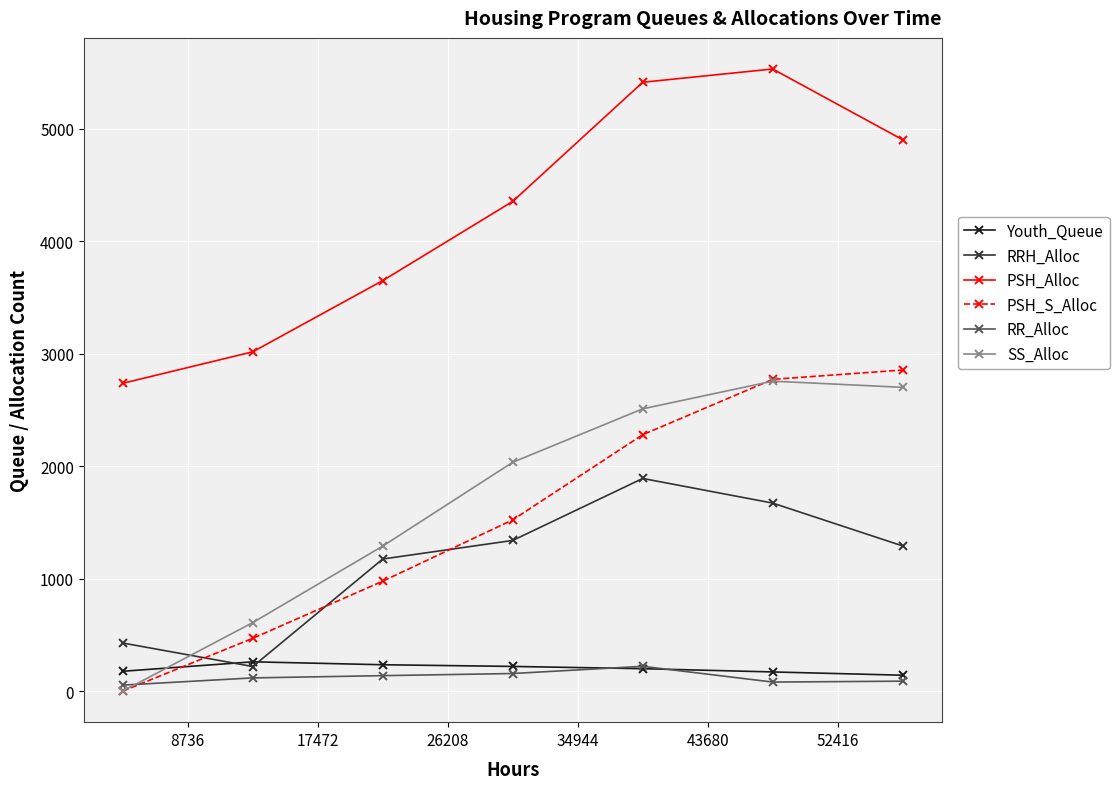

What is the sum of all RR_Alloc values?

851